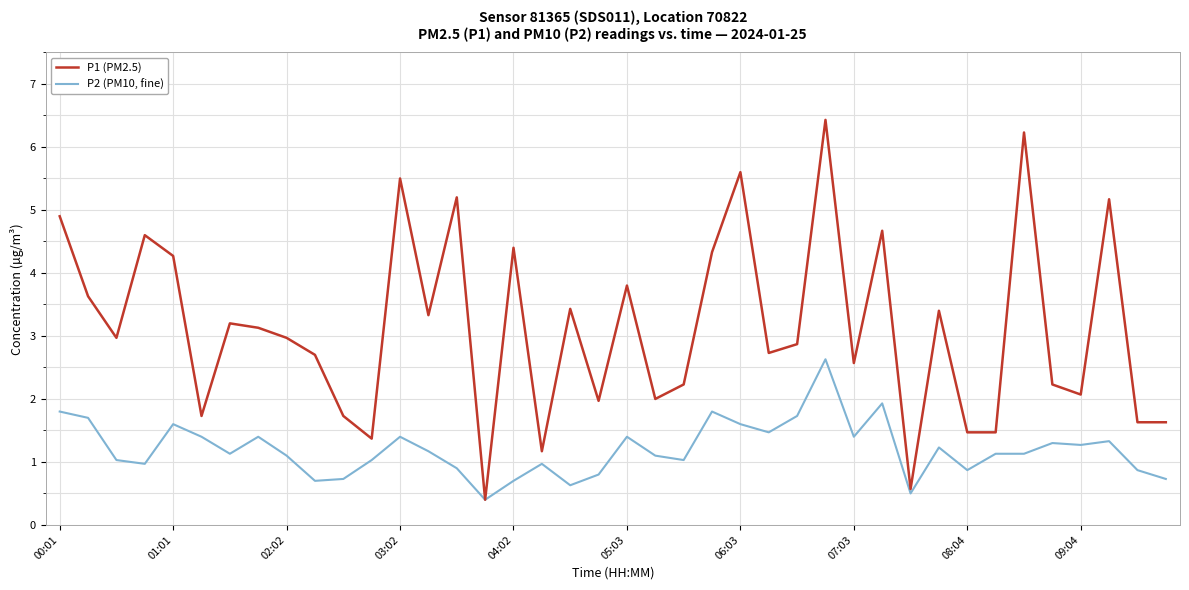

What is the maximum value for P2 (PM10, fine)?

2.6